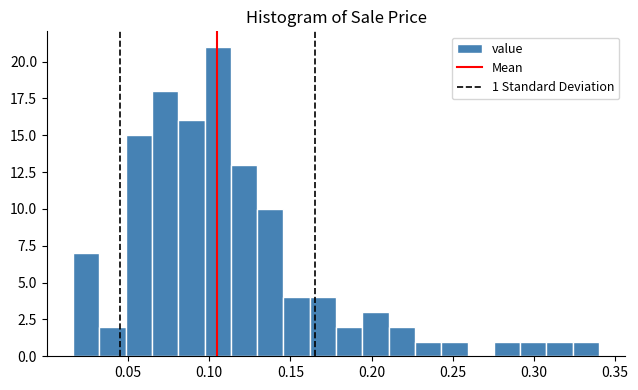

Around what value on the x-axis is the tallest bar? Give the approximate position of its centre, as read against the axis.

0.105